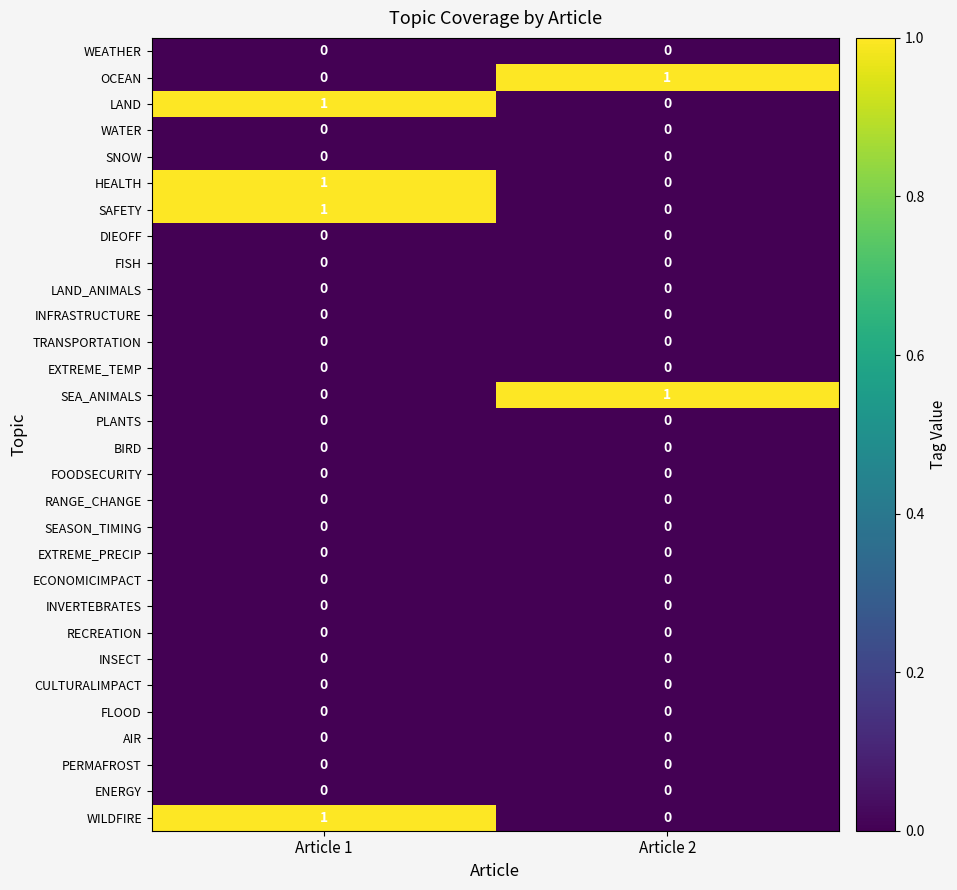

What is the total value across all series at Article 1?

4